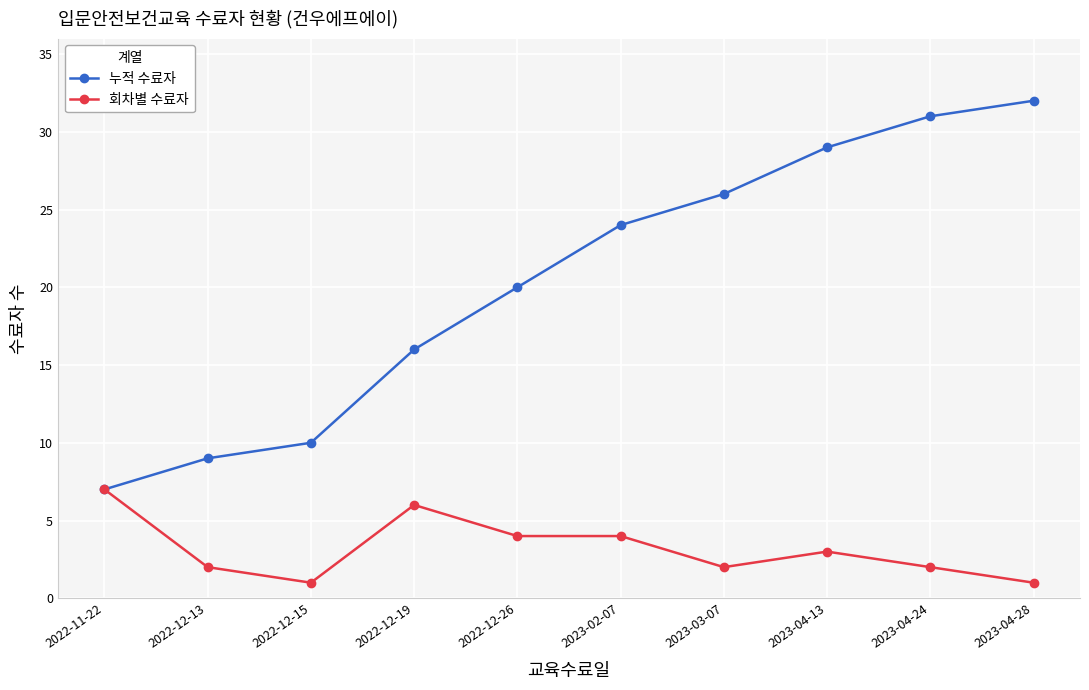

What is the sum of all 누적 수료자 values?

204